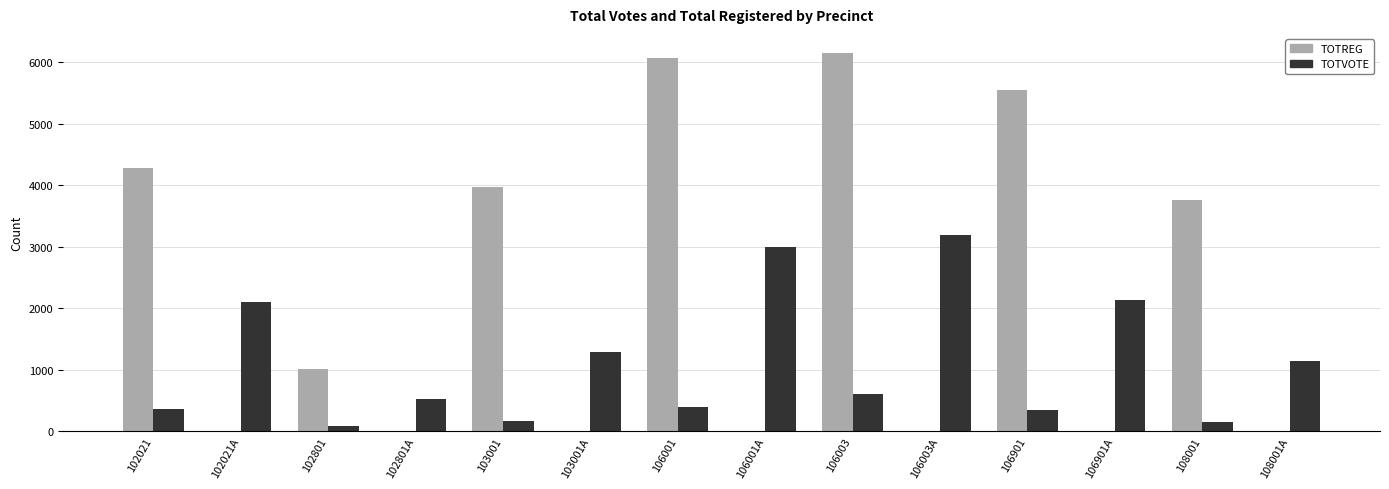

What is the maximum value for TOTREG?

6155